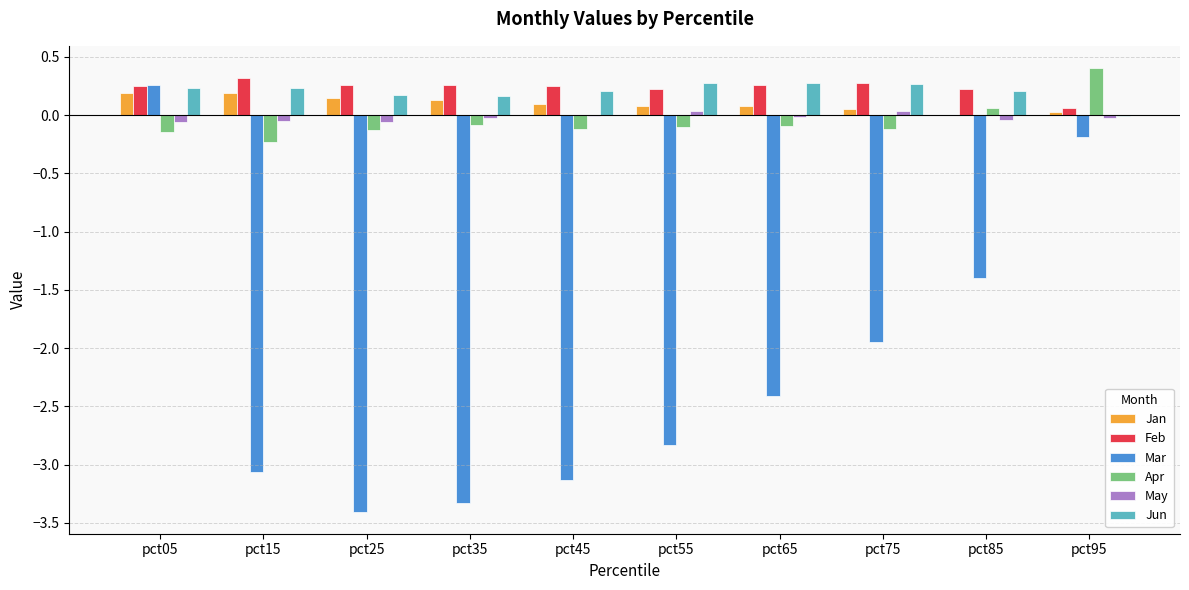

Is the value of Jan at pct35 greater than the value of Mar at pct45?

Yes